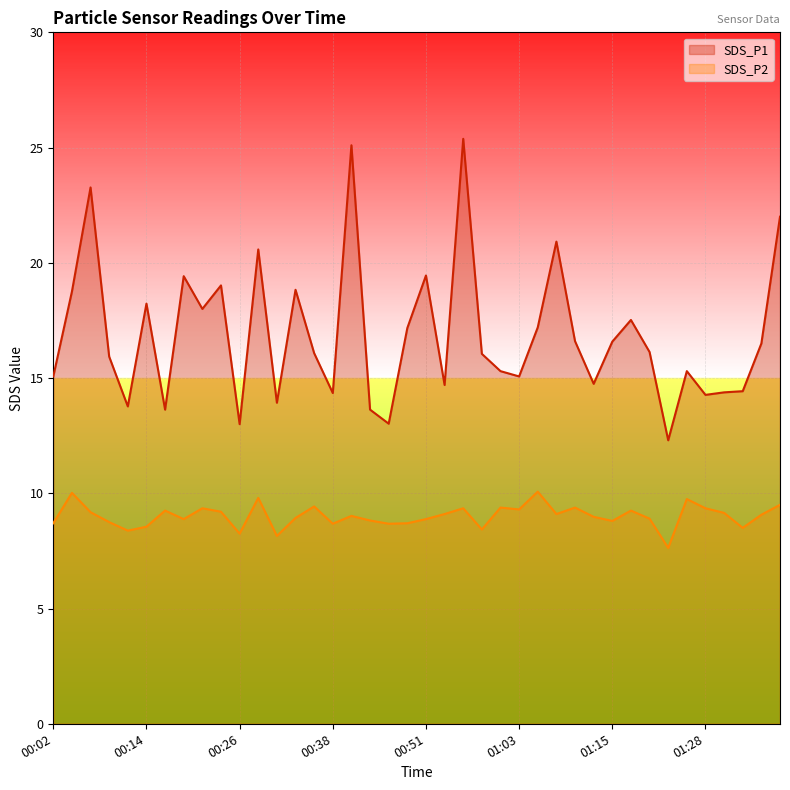

How many data points does each series have?

40